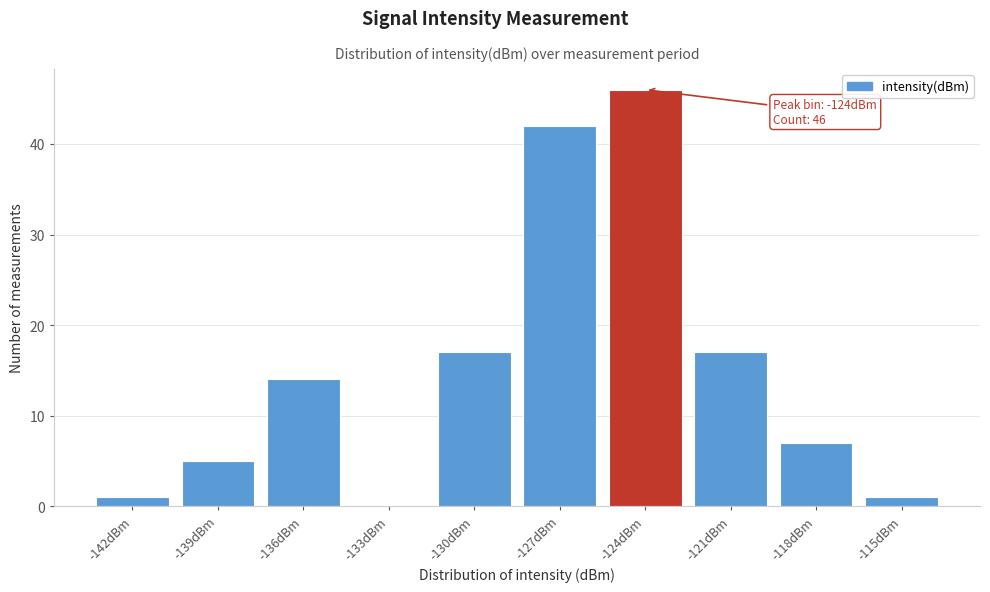

Reading left to right, list all the values displayed in this chart.

-142dBm=1	-139dBm=5	-136dBm=14	-133dBm=0	-130dBm=17	-127dBm=42	-124dBm=46	-121dBm=17	-118dBm=7	-115dBm=1